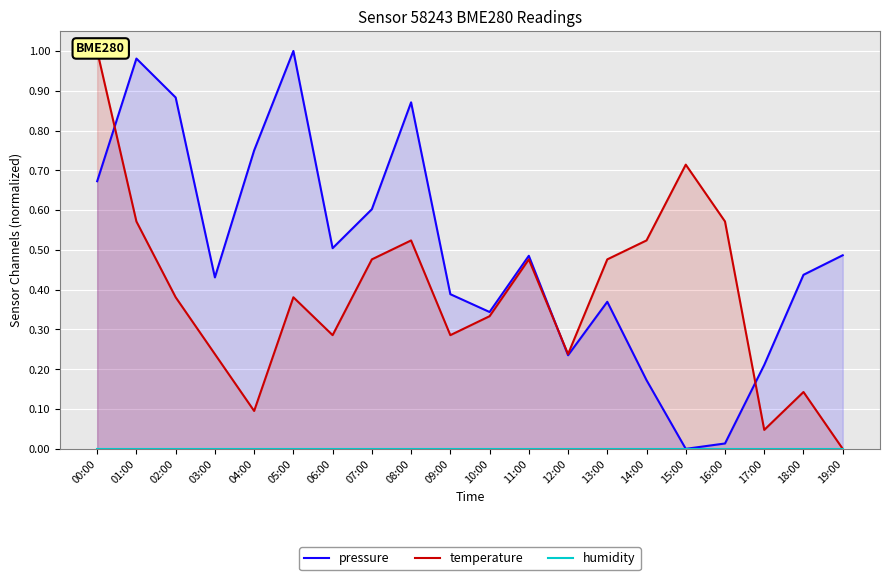

At 02:00, list the series in order from largest to smallest.

pressure, temperature, humidity